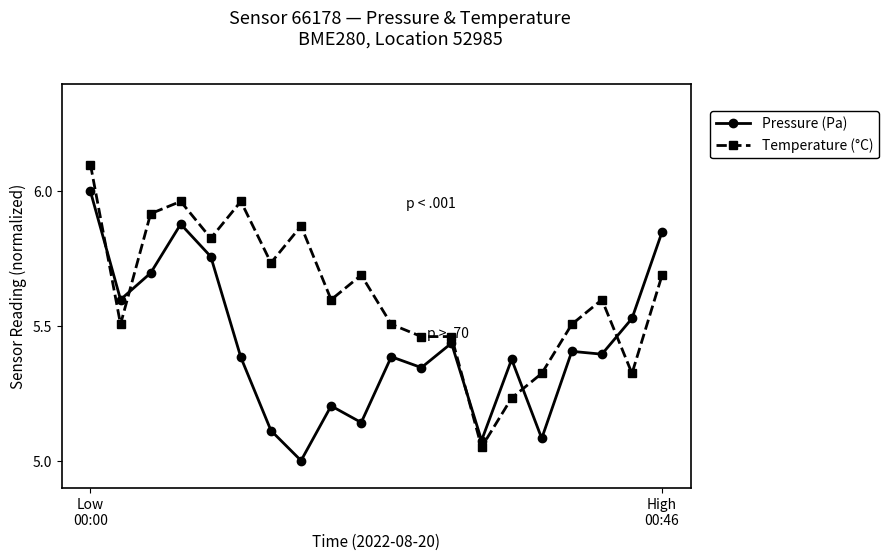

True or false: Temperature (°C) has more than 2 points higher than both neighbors.

True